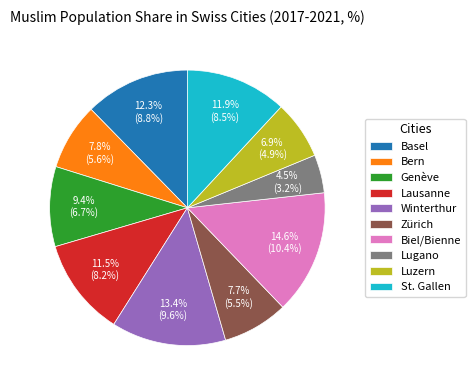

What percentage is NOT represented by Lausanne?

88.5%